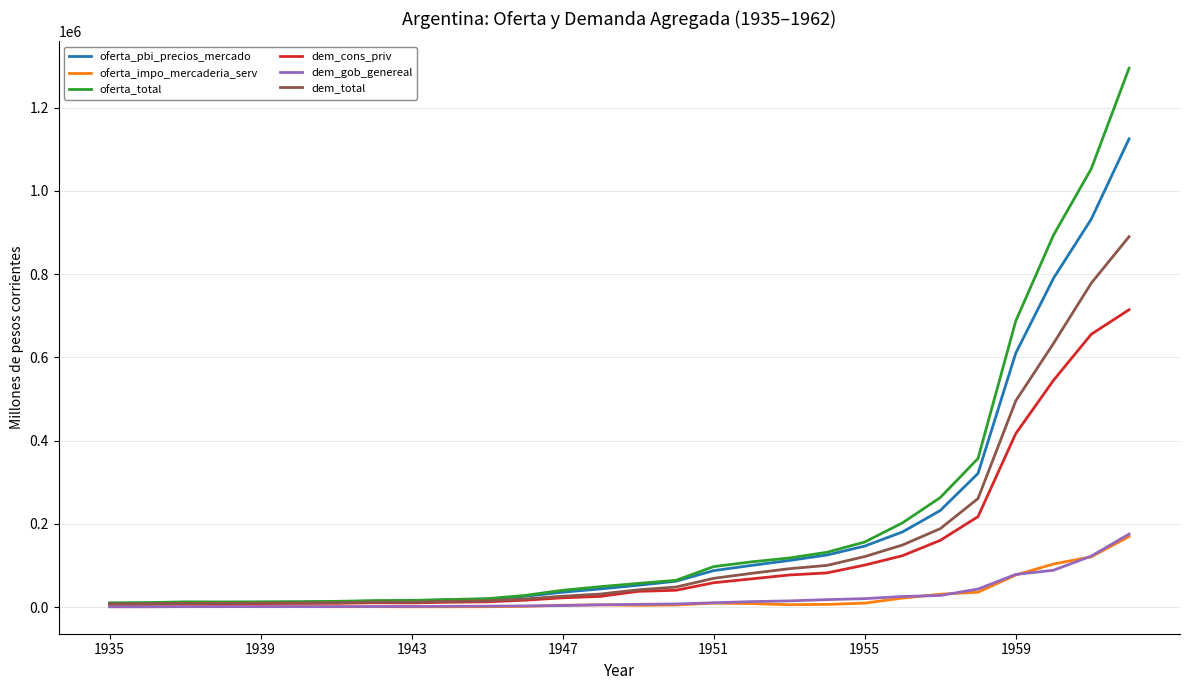

What is the smallest value displayed?

867